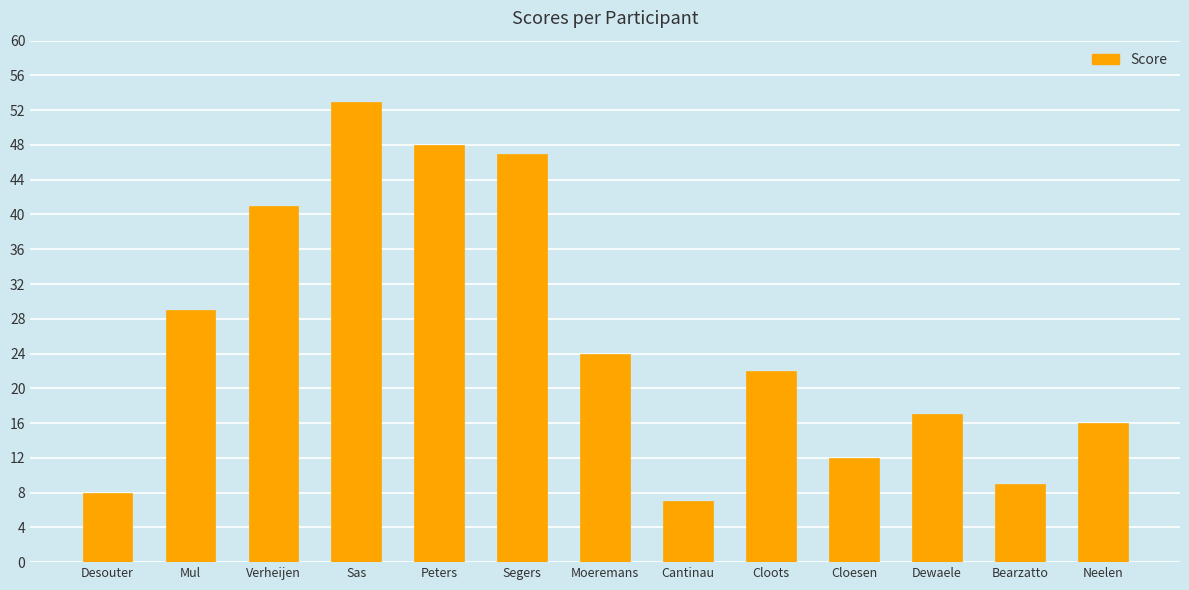

Which has a higher value, Moeremans or Cloots?

Moeremans